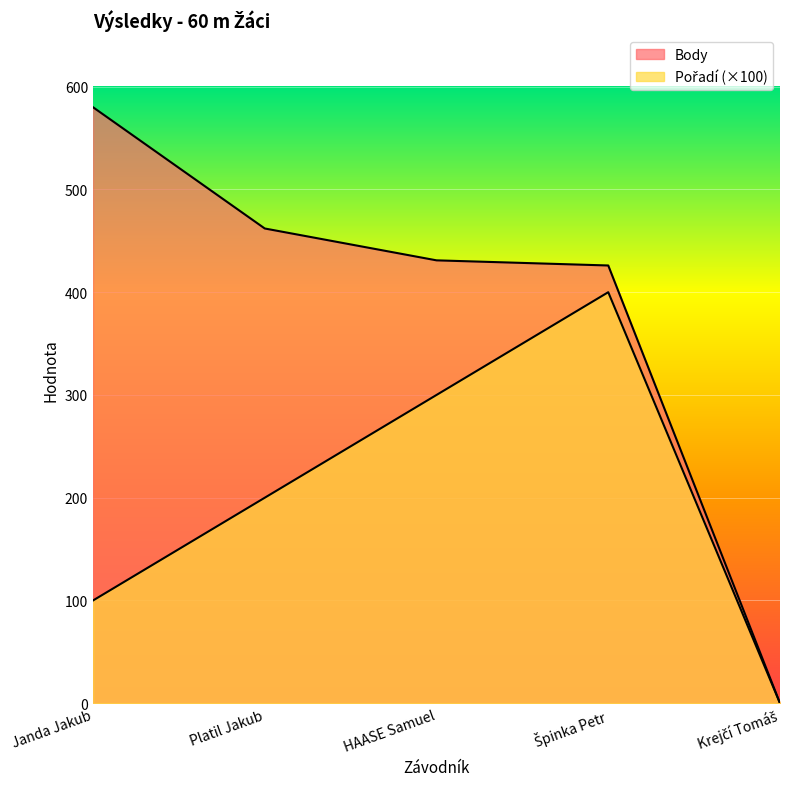

True or false: Body has more than 0 points higher than both neighbors.

False